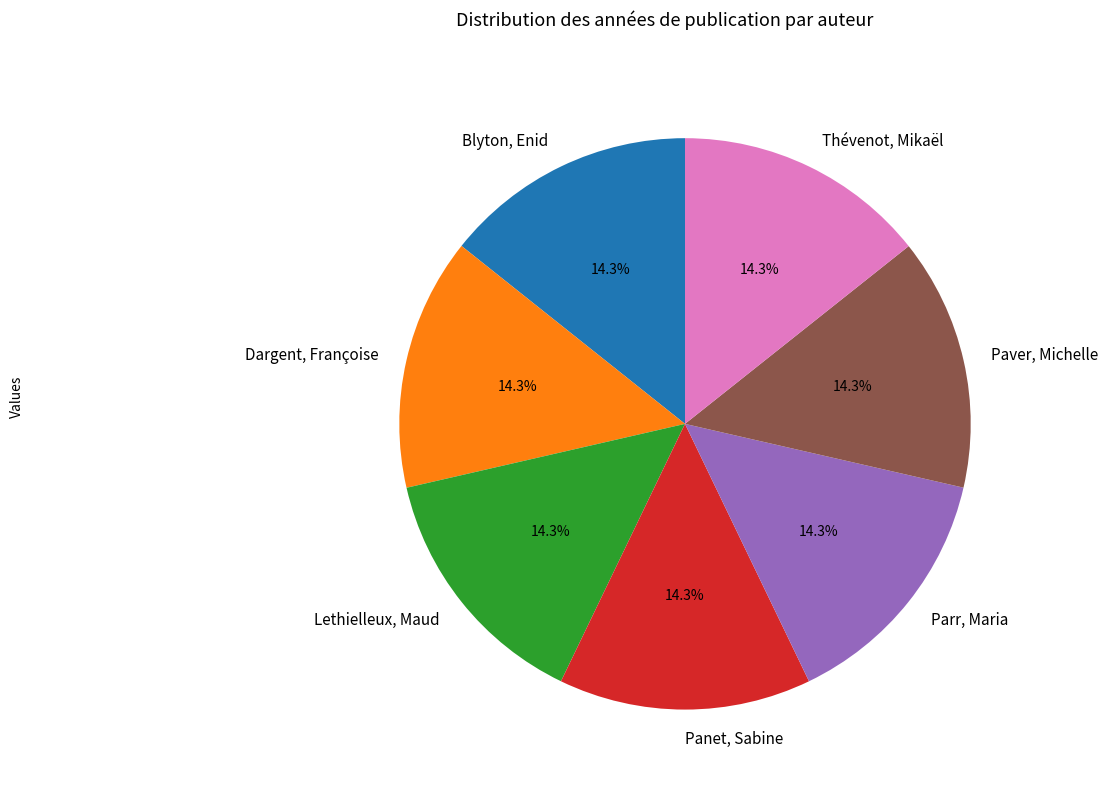

Approximately how many times larger is the value at Panet, Sabine compared to Paver, Michelle?

1.0